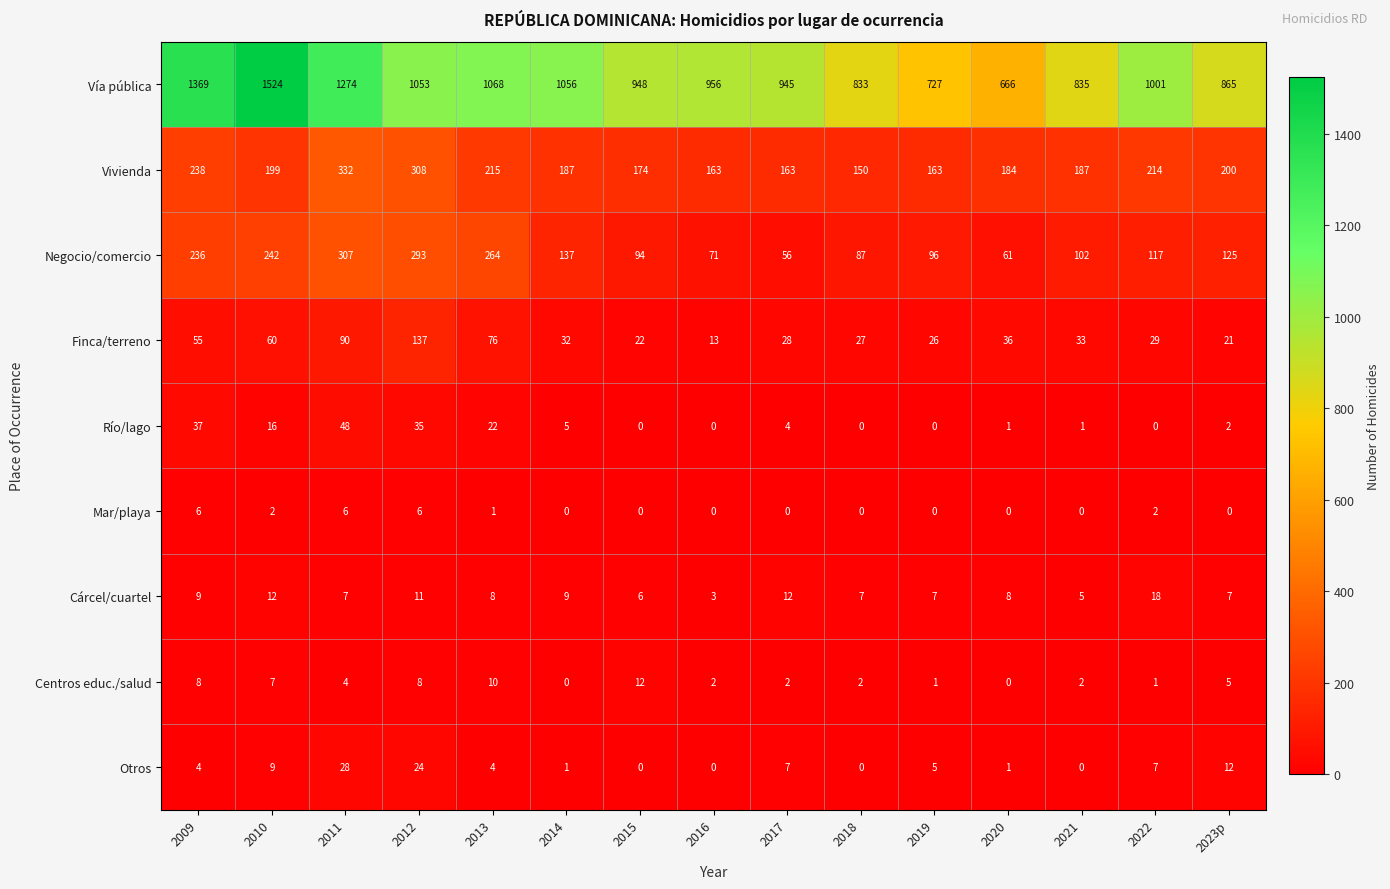

Which series has the largest range (max minus min)?

Vía pública